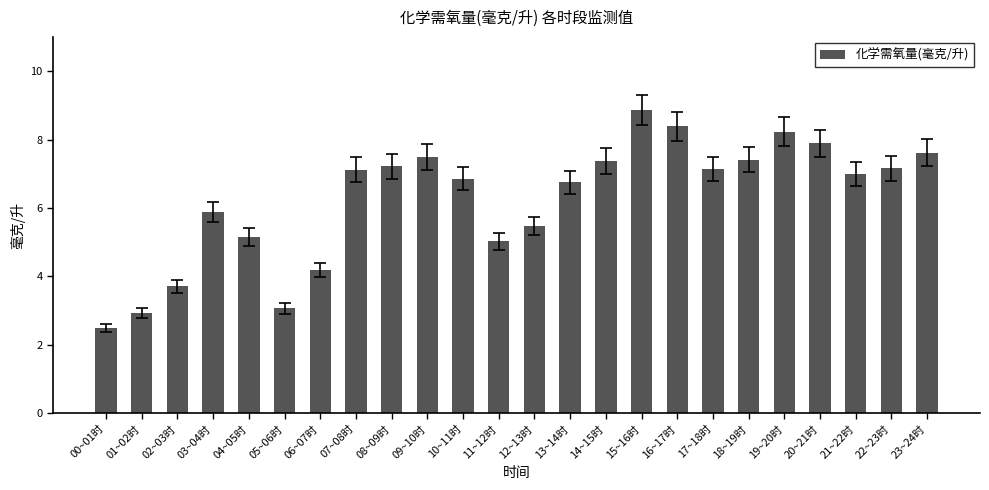

What is the smallest value displayed?

2.5